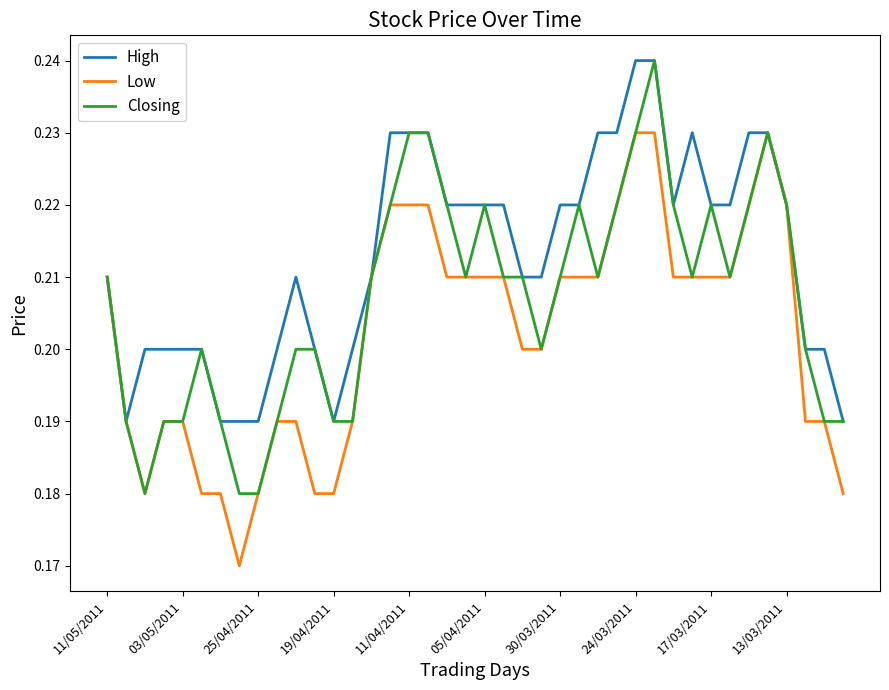

List the series in order of their overall mean, highest first.

High, Closing, Low